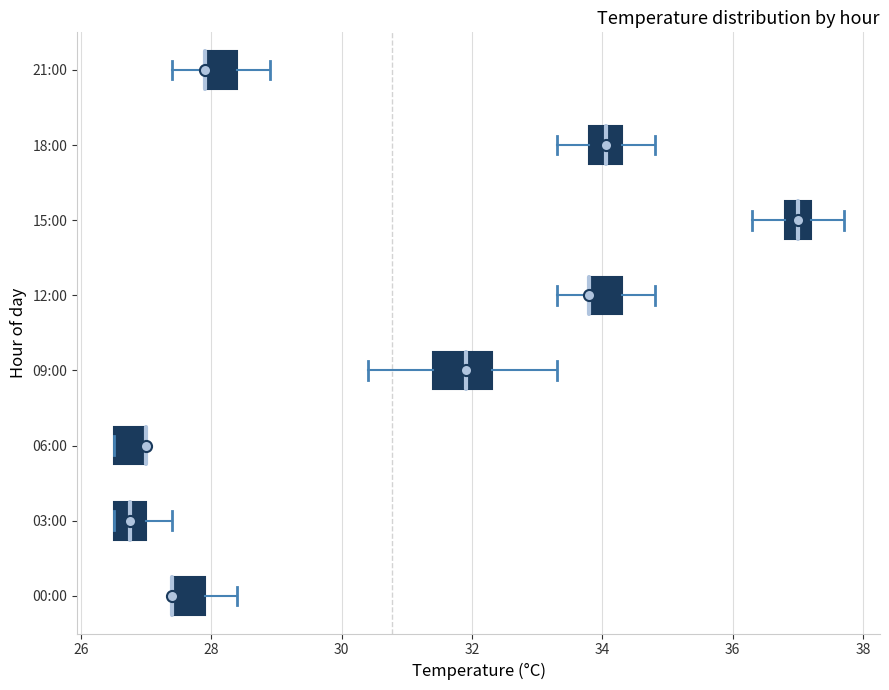

Reading bottom to top, transcribe this box plot: for each box, give where its median line is, the range the box spans, and where its two whiskers end, as read against the x-axis. The values are not printed on the chart, so give them approximately, as read against the axis.

00:00: median 27.4 (drawn on the box's left edge), box 27.4 to 28.0, whiskers 27.4 to 28.4
03:00: median 26.8, box 26.6 to 27.0, whiskers 26.6 to 27.4
06:00: median 27.0 (drawn on the box's right edge), box 26.6 to 27.0, whiskers 26.6 to 27.0
09:00: median 32.0, box 31.4 to 32.4, whiskers 30.4 to 33.4
12:00: median 33.8 (drawn on the box's left edge), box 33.8 to 34.4, whiskers 33.4 to 34.8
15:00: median 37.0, box 36.8 to 37.2, whiskers 36.4 to 37.8
18:00: median 34.0, box 33.8 to 34.4, whiskers 33.4 to 34.8
21:00: median 28.0 (drawn on the box's left edge), box 28.0 to 28.4, whiskers 27.4 to 29.0